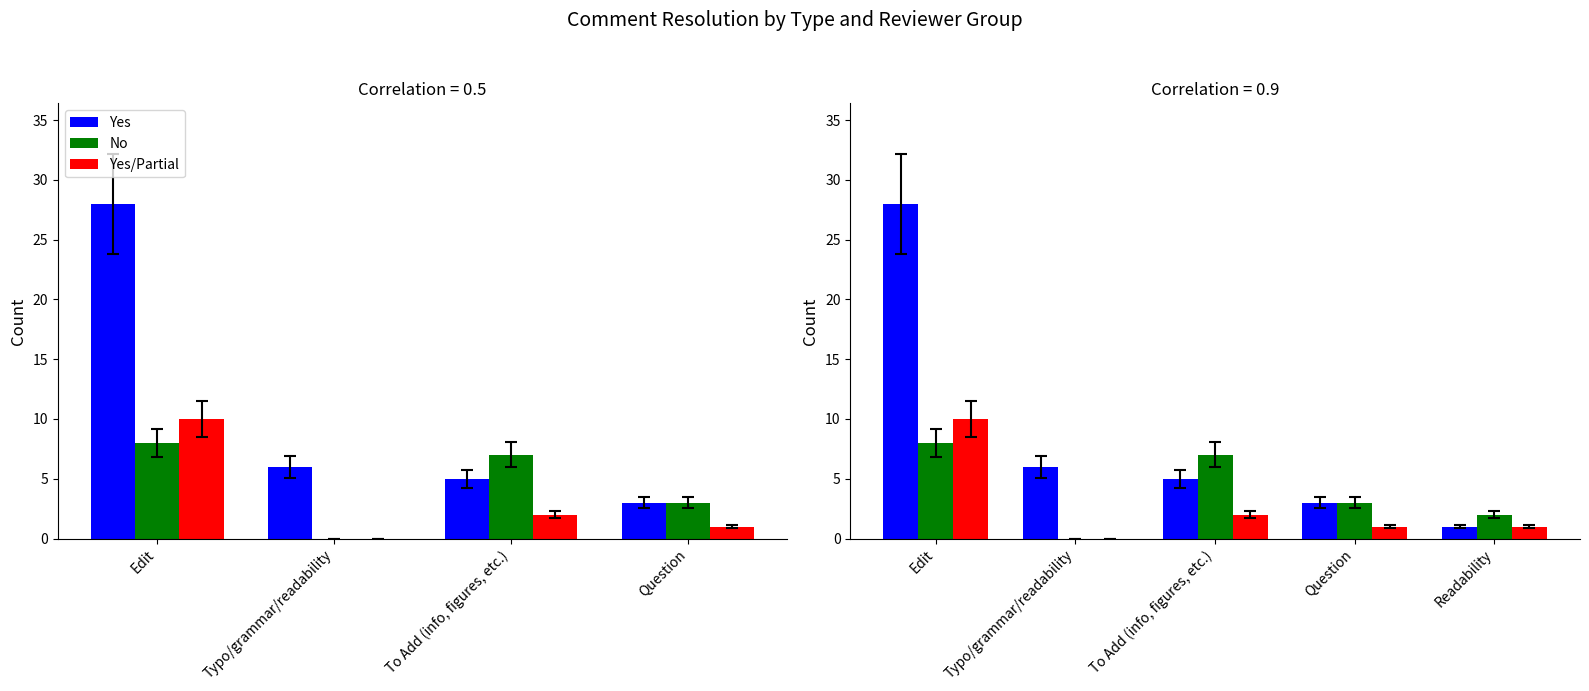

What is the label of the 3rd bar from the right?

To Add (info, figures, etc.)